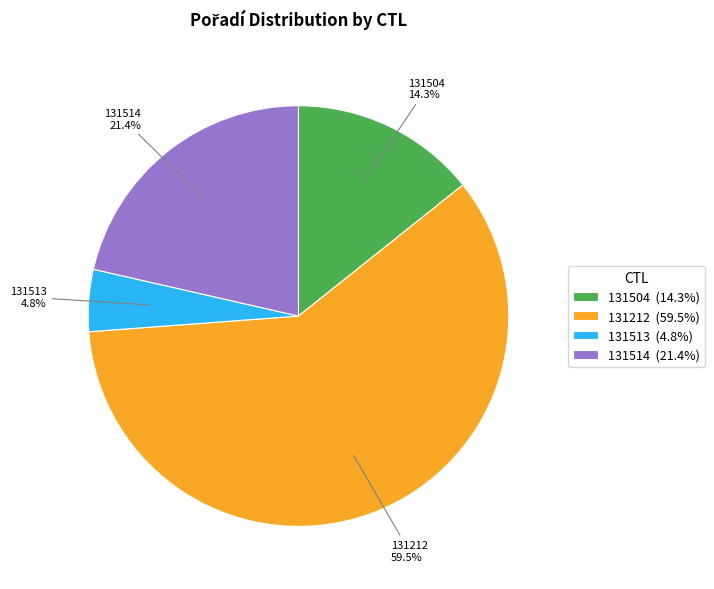

Does any single category account for the majority?

Yes